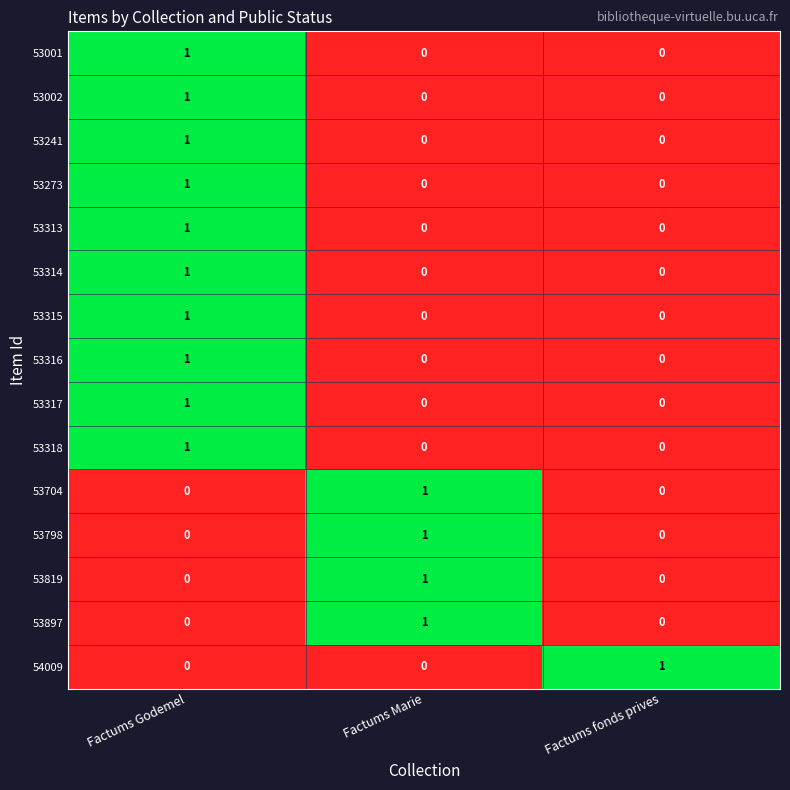

At which category is the sum across all series the highest?

Factums Godemel